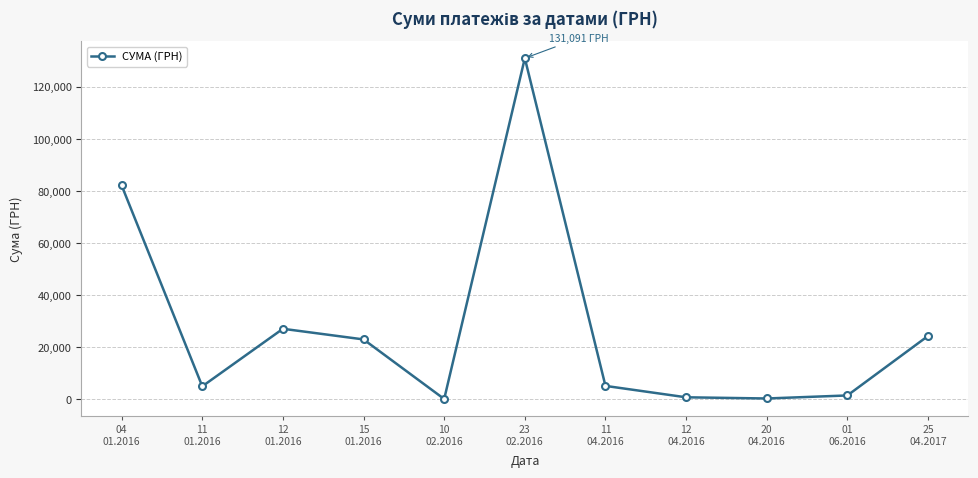

What is the value of the 7th point from the left?

5208.2